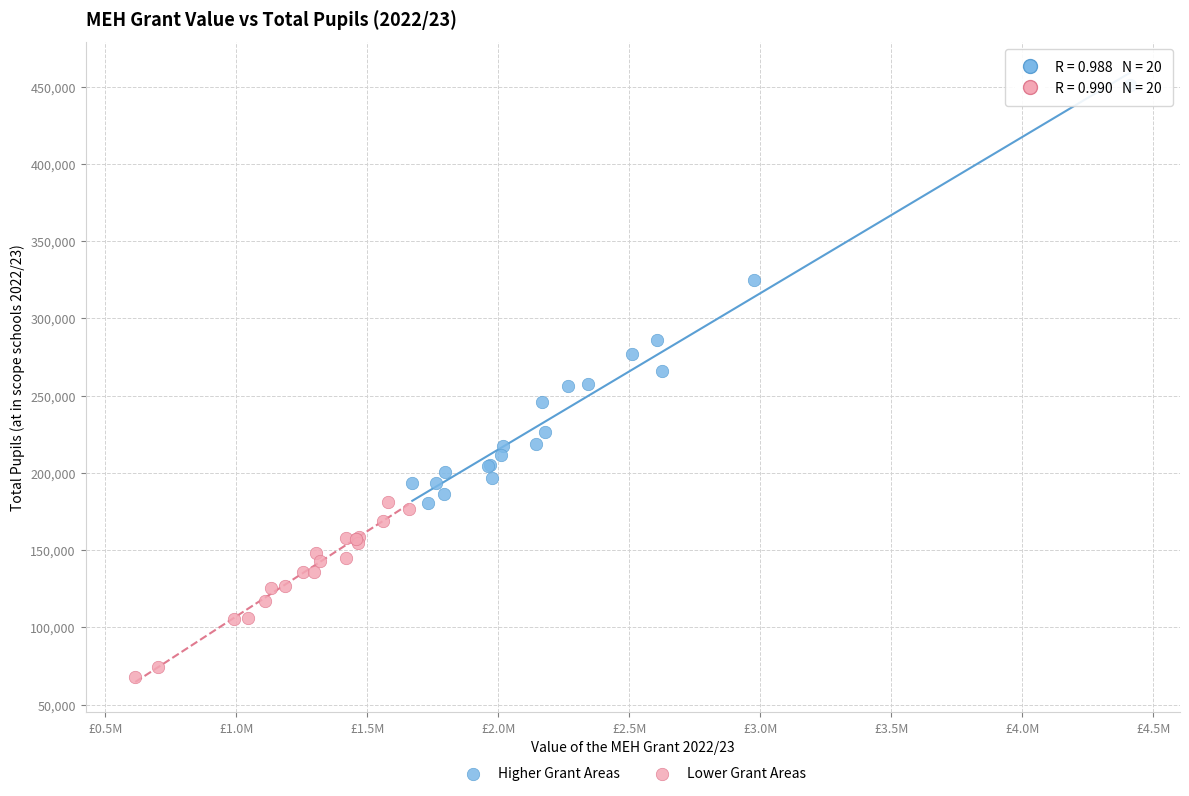

Which series has the largest Y range (max minus min)?

Higher Grant Areas